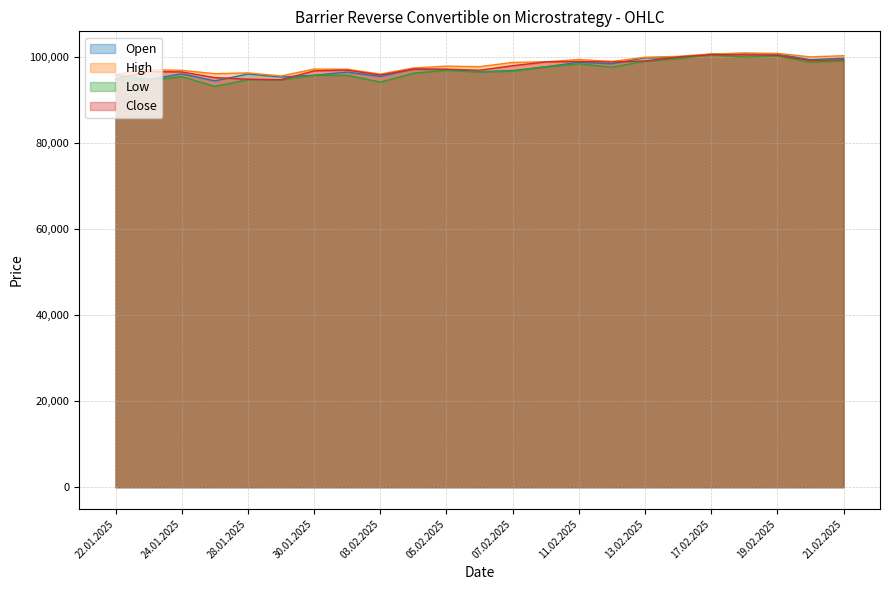

Is it true that Low equals 99035 at 13.02.2025?

True